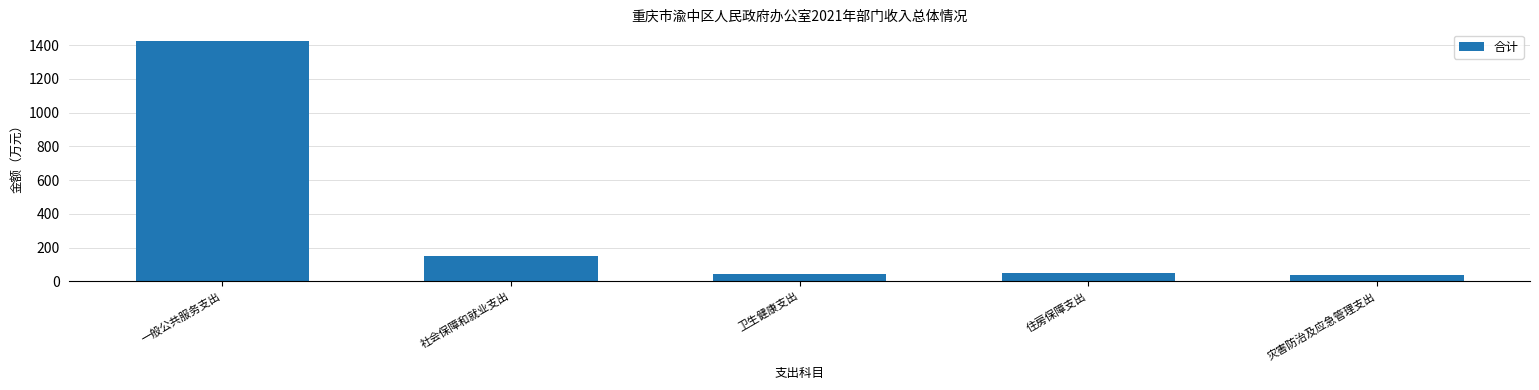

Read the value at 住房保障支出.

48.4